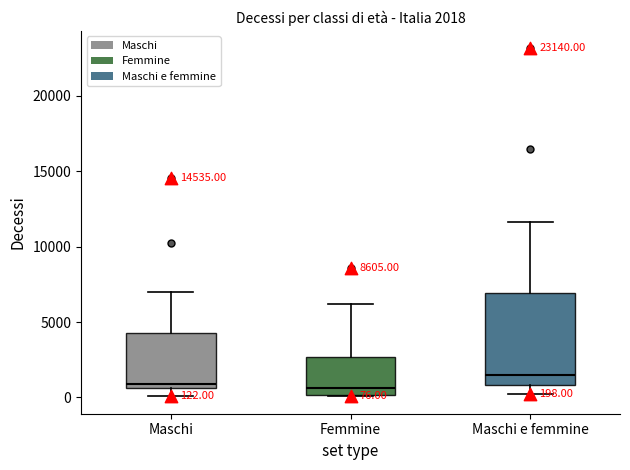

Which box is the tallest, from its lower edge to its upper edge?

Maschi e femmine